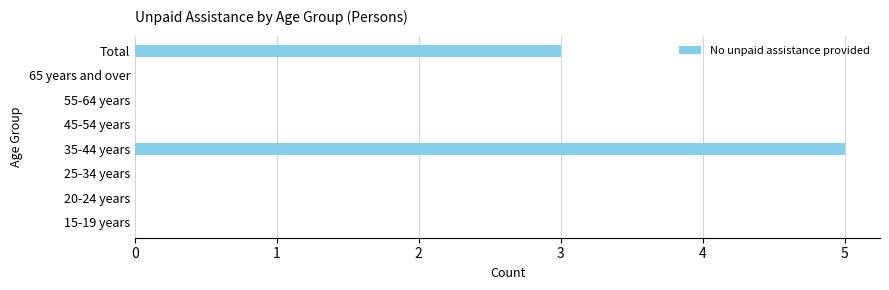

What is the sum of all values?

8